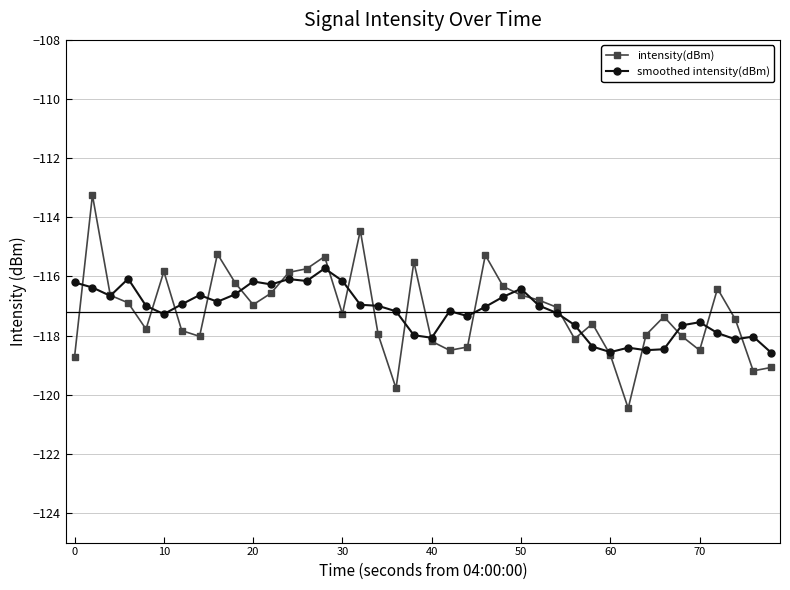

What is the minimum value for smoothed intensity(dBm)?

-118.6